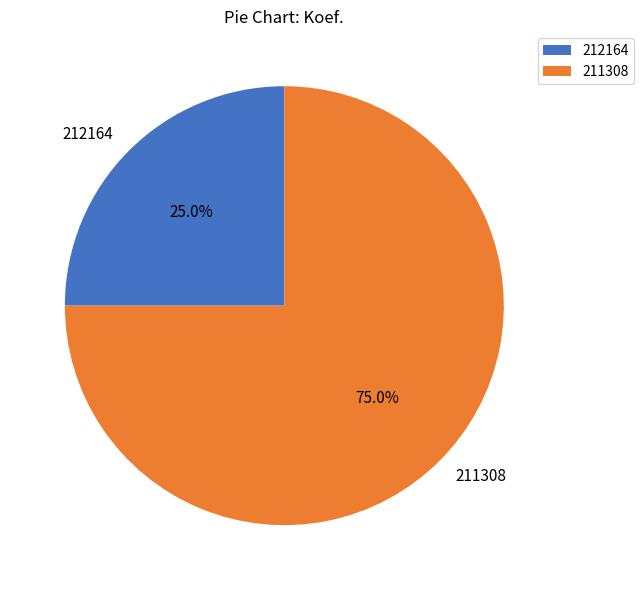

Does 212164 represent more than half of the total?

No